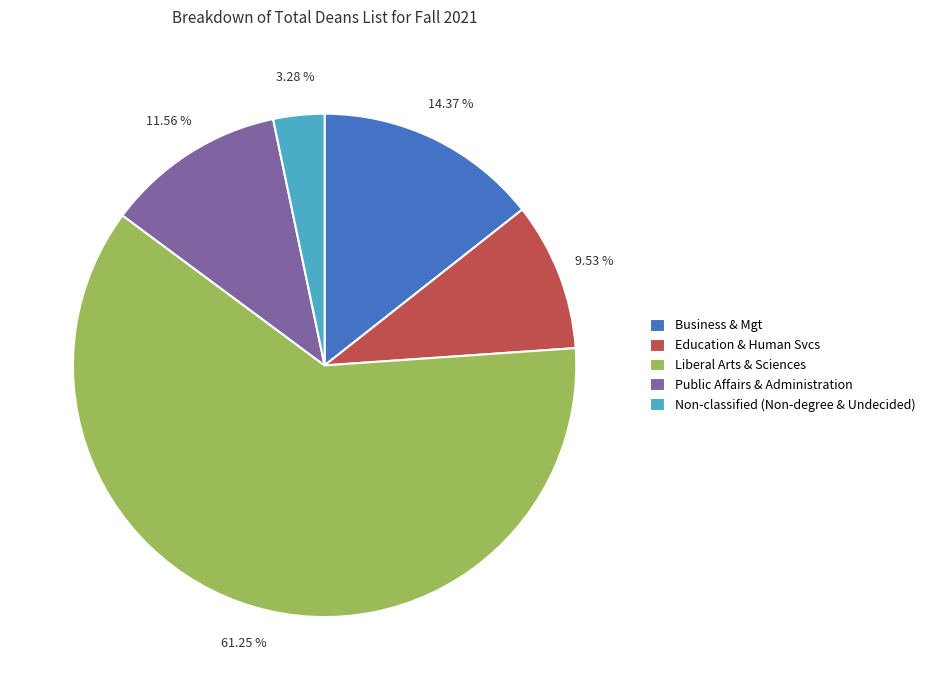

Which has a higher value, Education & Human Svcs or Non-classified (Non-degree & Undecided)?

Education & Human Svcs